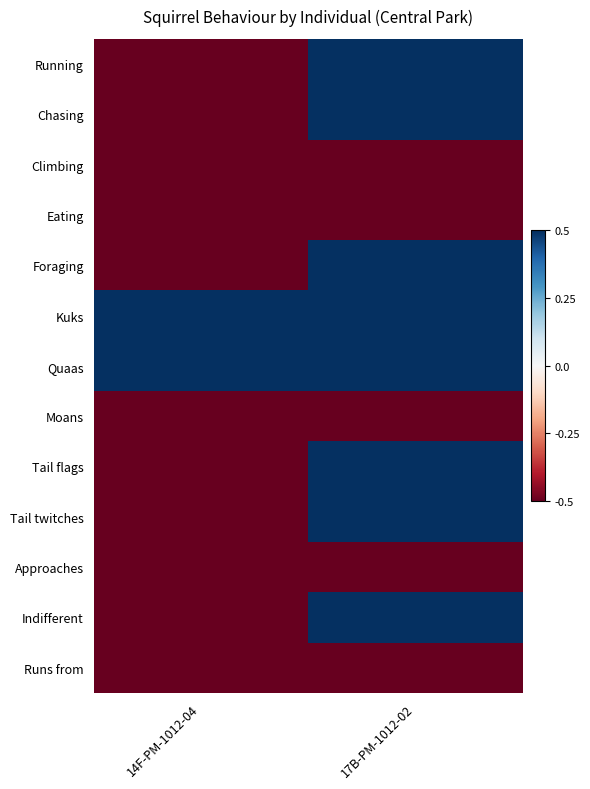

Between 17B-PM-1012-02 and 14F-PM-1012-04, which is larger?

17B-PM-1012-02